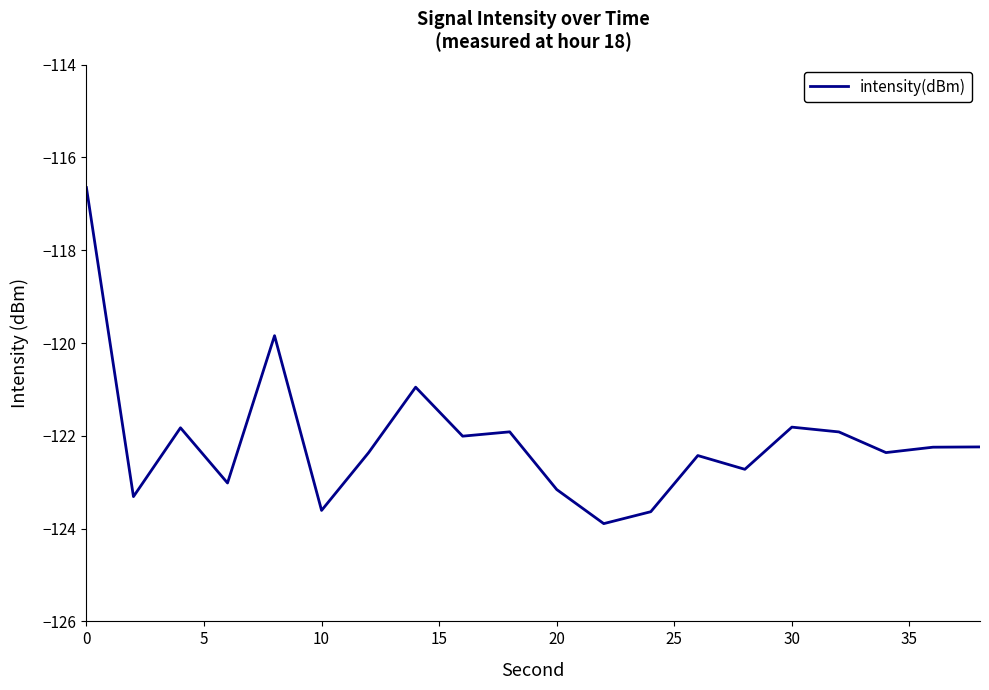

What is the greatest value displayed?

-116.6